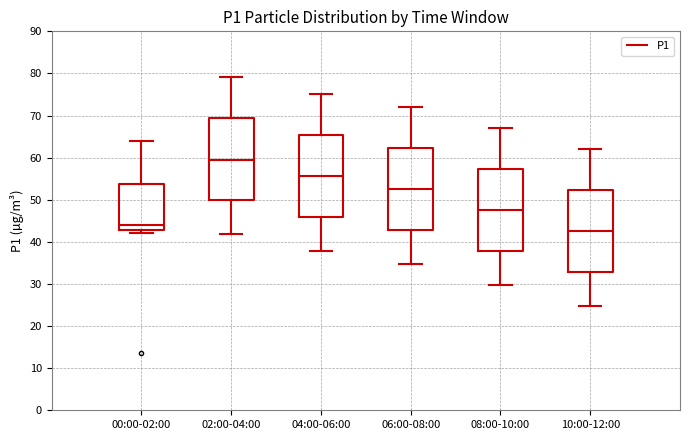

Reading left to right, transcribe this box plot: for each box, give where its median line is, the range the box spans, and where its two whiskers end, as read against the y-axis. The values are not printed on the chart, so give them approximately, as read against the axis.

00:00-02:00: median 44, box 43 to 54, whiskers 42 to 64
02:00-04:00: median 60, box 50 to 69, whiskers 42 to 79
04:00-06:00: median 56, box 46 to 65, whiskers 38 to 75
06:00-08:00: median 53, box 43 to 62, whiskers 35 to 72
08:00-10:00: median 48, box 38 to 57, whiskers 30 to 67
10:00-12:00: median 43, box 33 to 52, whiskers 25 to 62